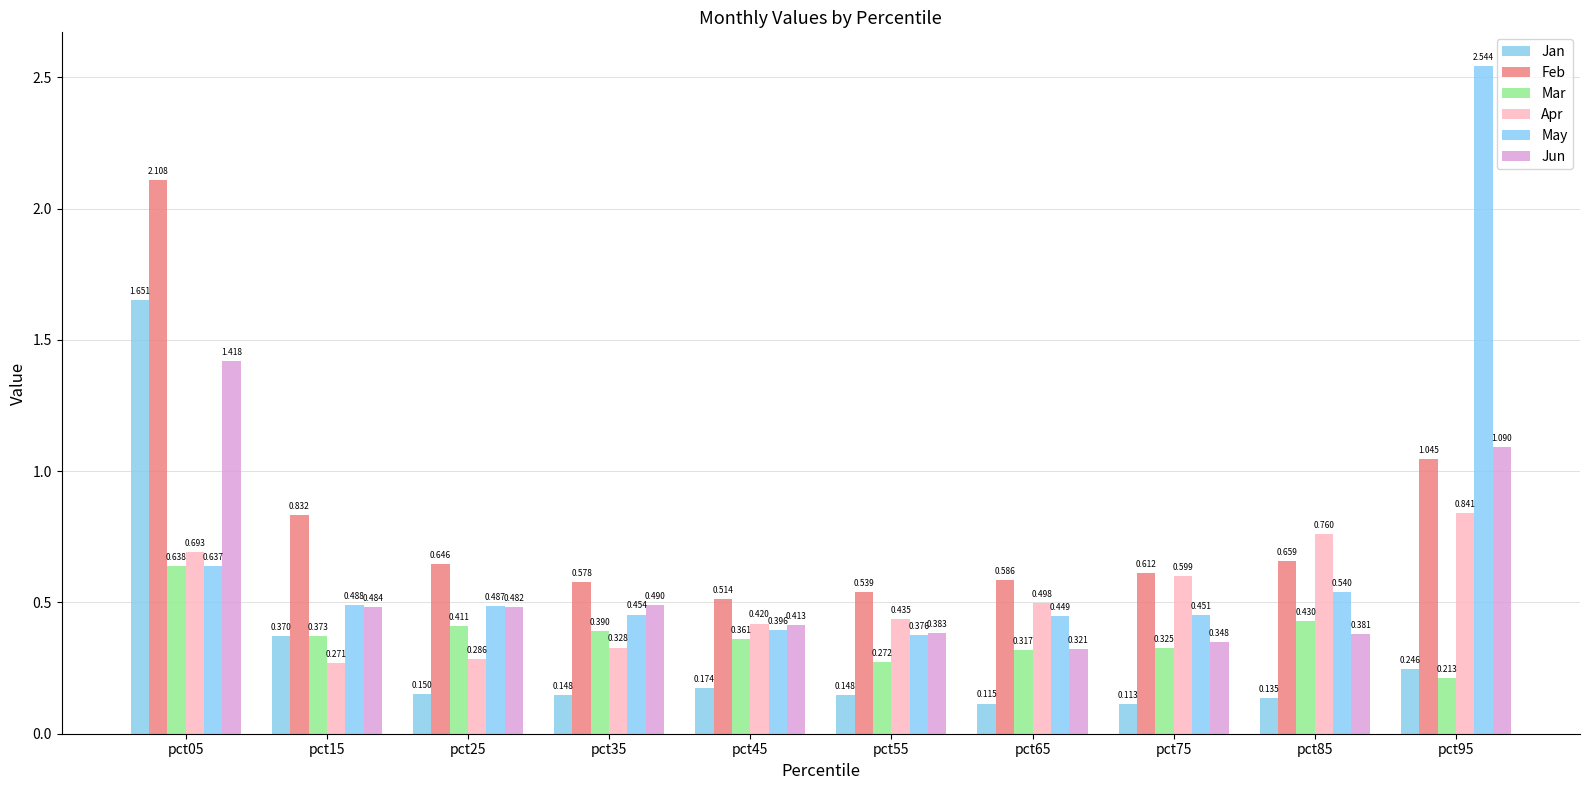

Are the bars grouped side by side (vs. stacked)?

Yes